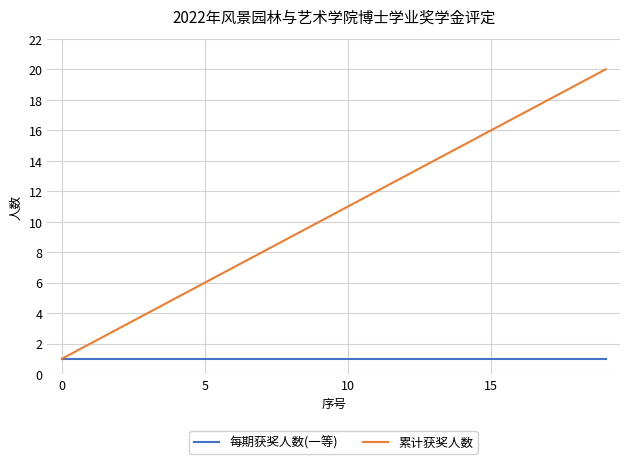

What is the maximum value for 累计获奖人数?

20